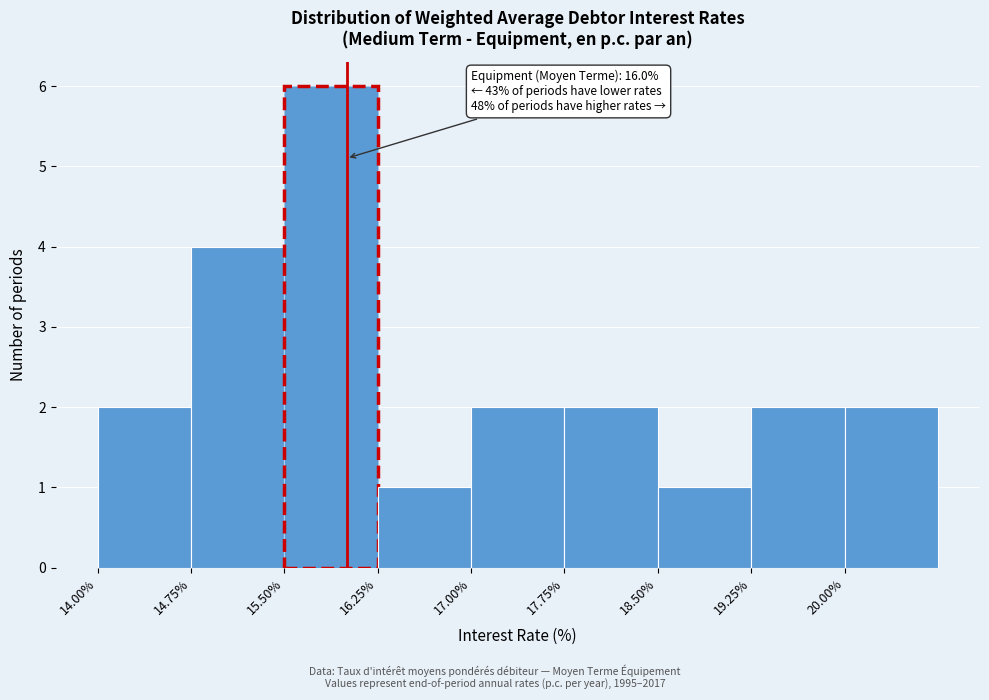

Over which range of the x-axis is the bar tallest?

15.50 to 16.25